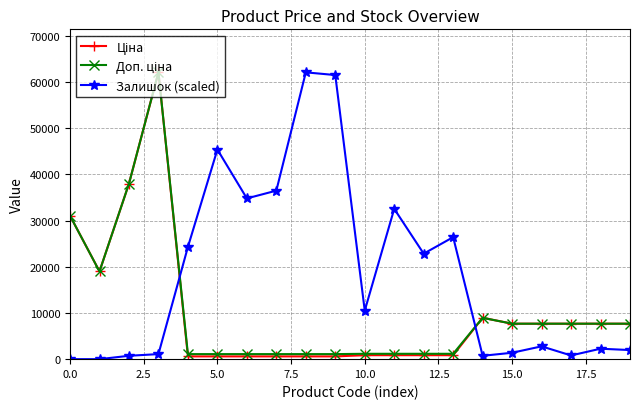

At how many categories does at least one series exceed 17290?

13